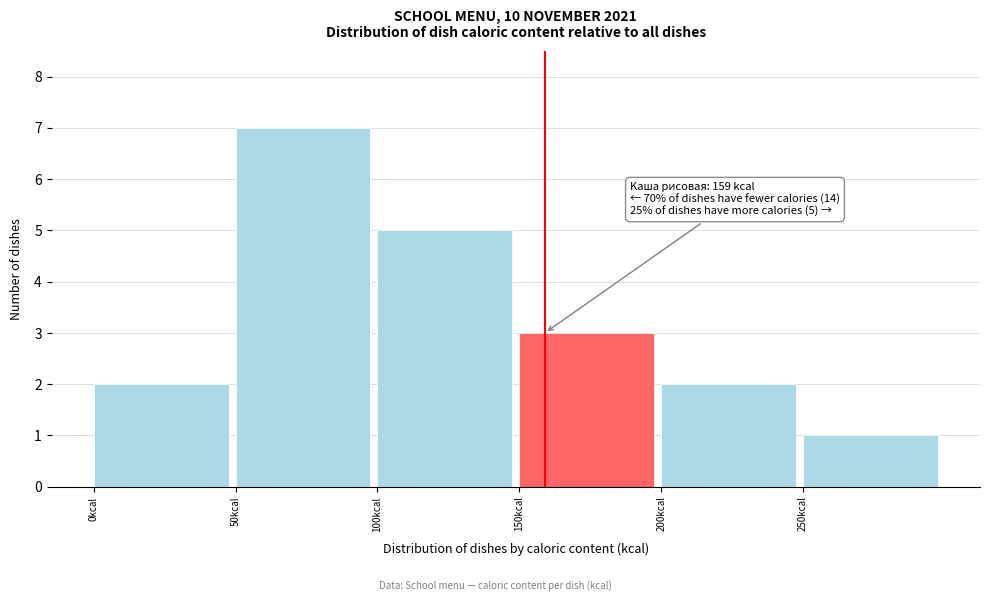

Over which range of the x-axis is the bar tallest?

50 to 100